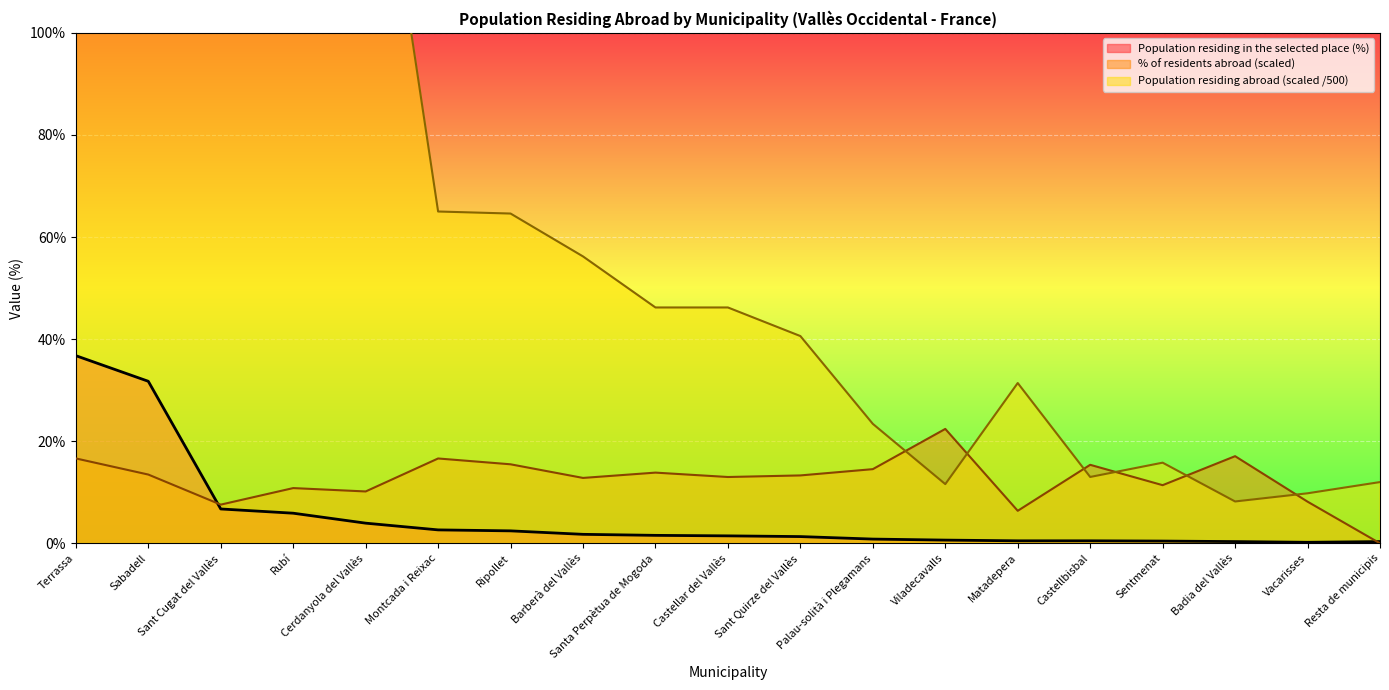

Which label corresponds to the largest value in the chart?

Sabadell